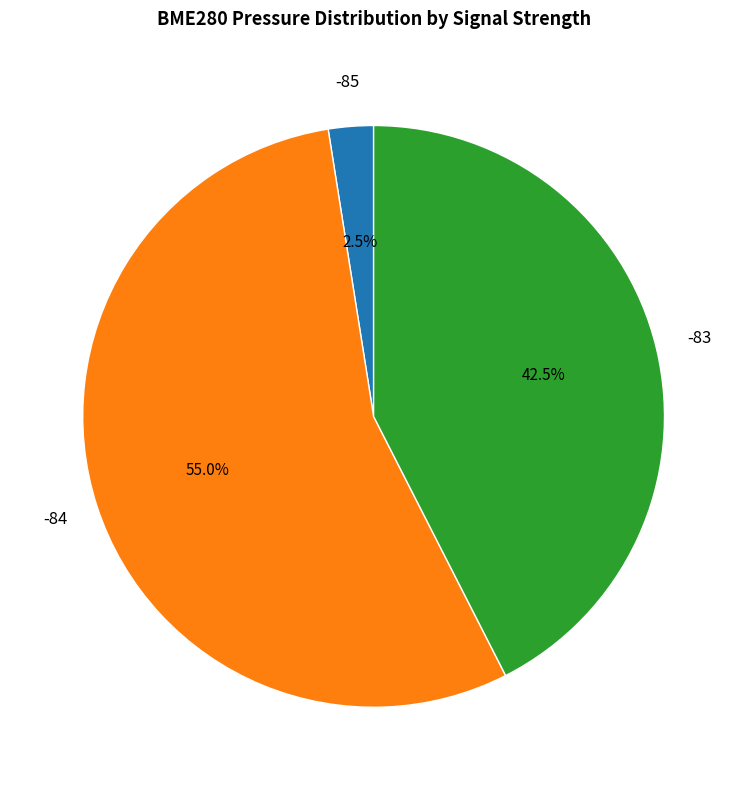

Is there any slice that represents more than half of the pie?

Yes